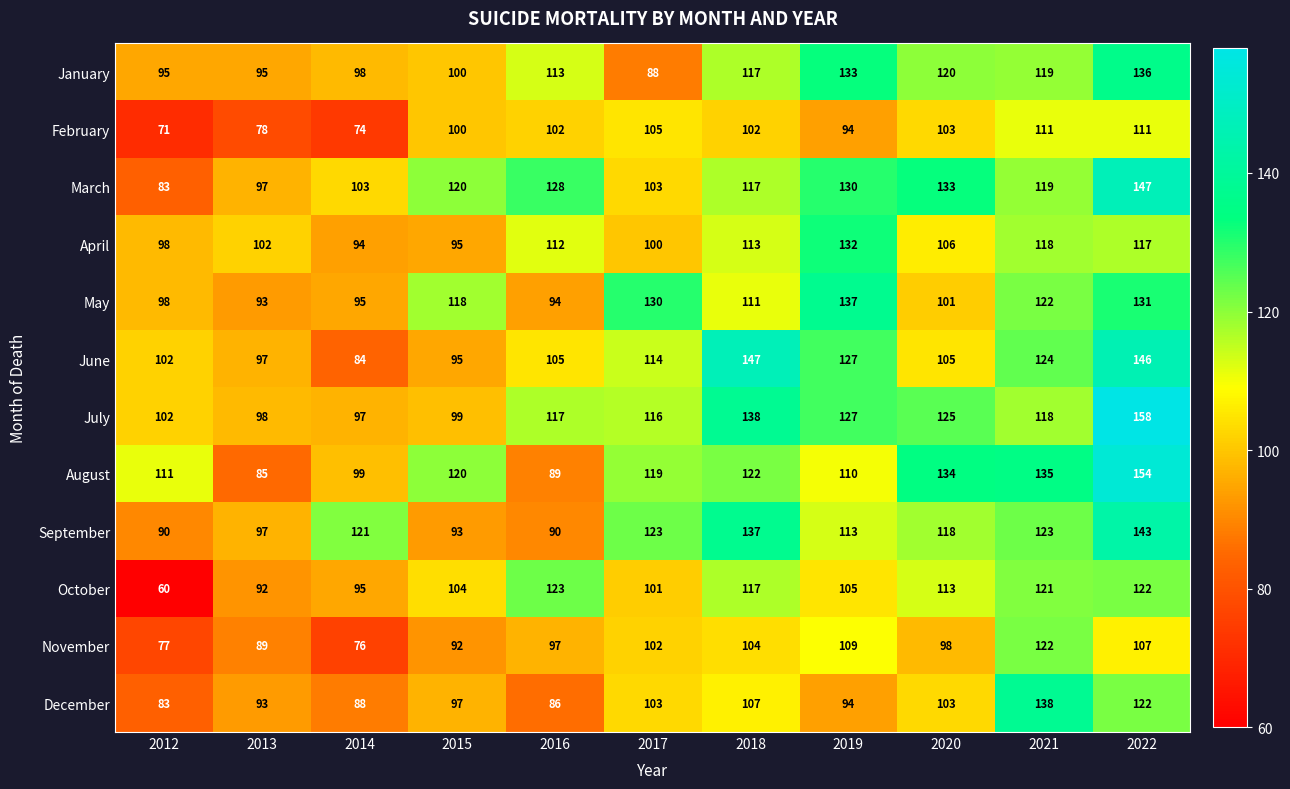

At which label is June closest to 115?

2017